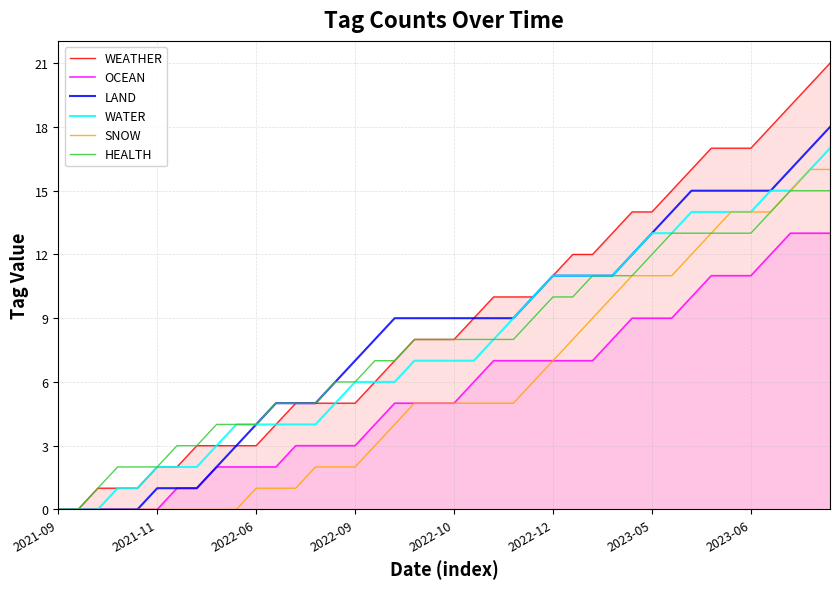

At how many categories does at least one series exceed 10?

15